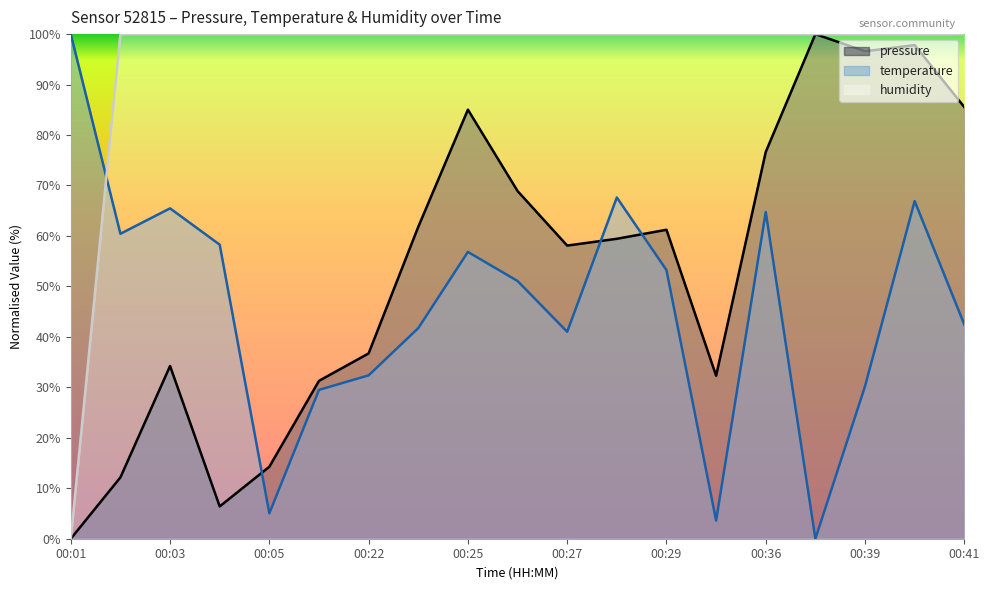

How many distinct data groups are displayed?

3